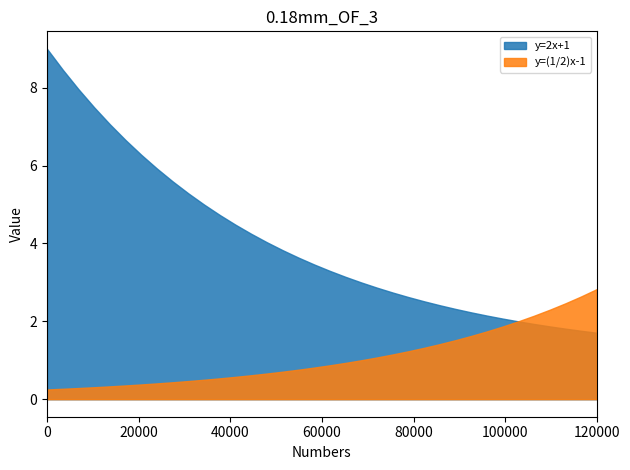

Rank the series by their average value, from highest to lowest.

y=2x+1, y=(1/2)x-1